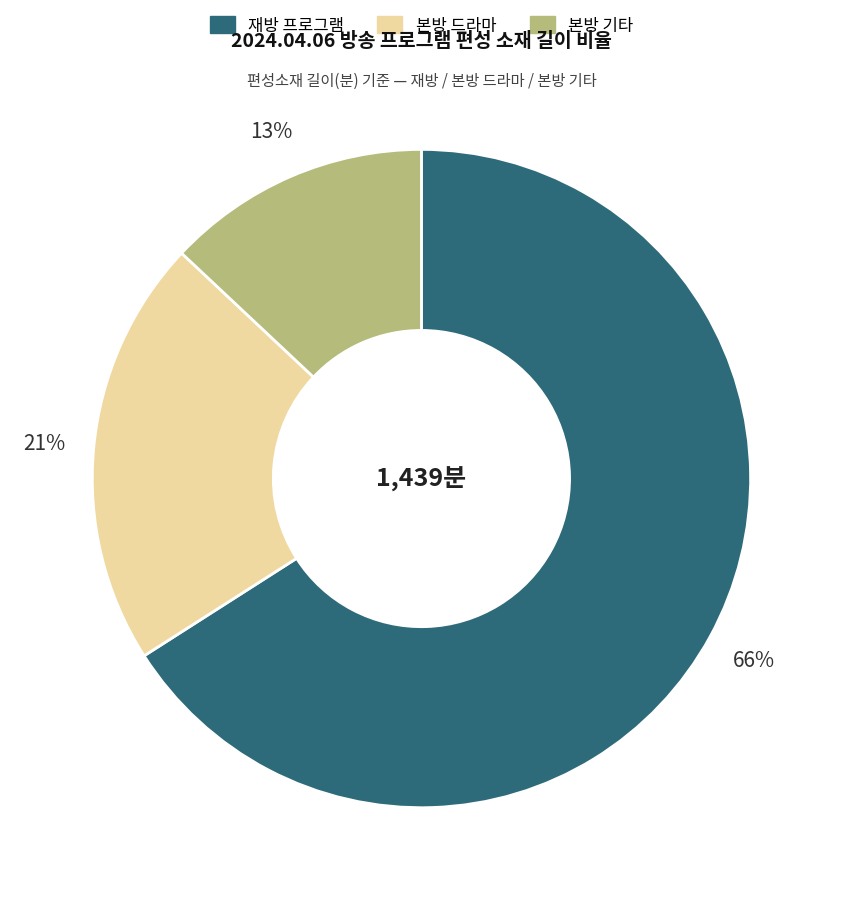

Is the sum of 재방 프로그램 and 본방 기타 greater than half?

Yes